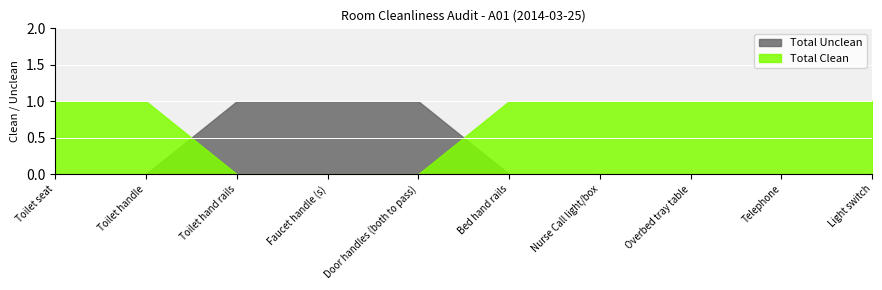

How many positive values does the Total Clean series have?

7